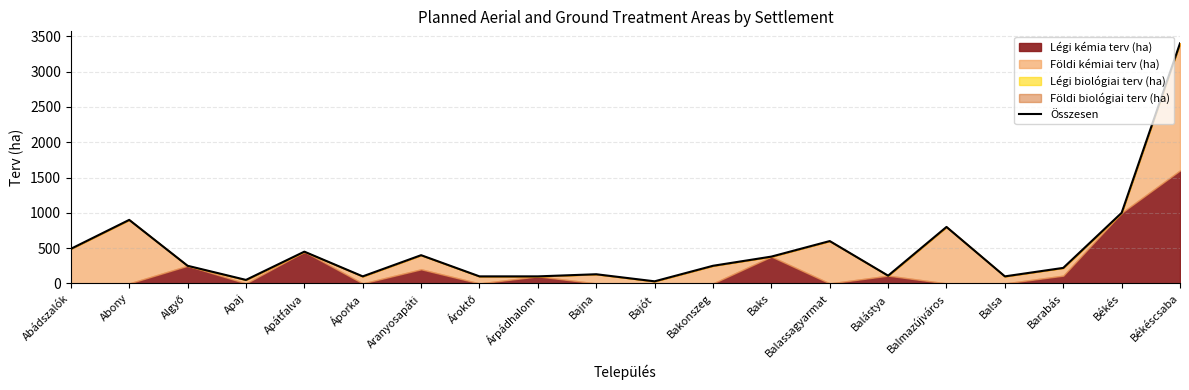

List the labels in order of value, smallest first.

Bajót, Apaj, Áporka, Ároktő, Árpádhalom, Balsa, Balástya, Bajna, Barabás, Algyő, Bakonszeg, Baks, Aranyosapáti, Apátfalva, Abádszalók, Balassagyarmat, Balmazújváros, Abony, Békés, Békéscsaba